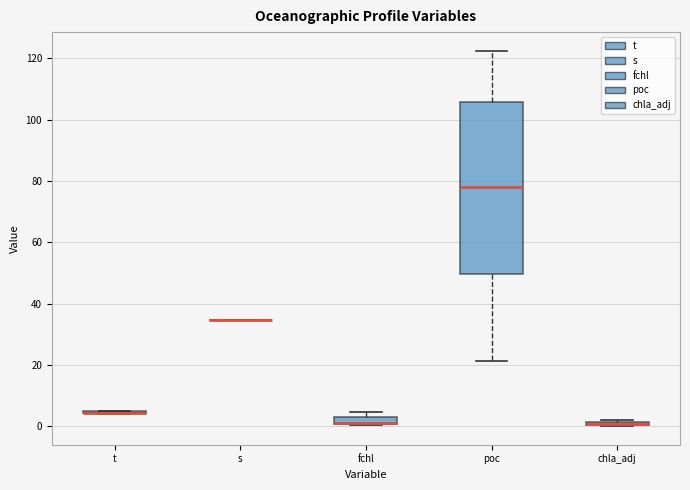

Which box is the tallest, from its lower edge to its upper edge?

poc